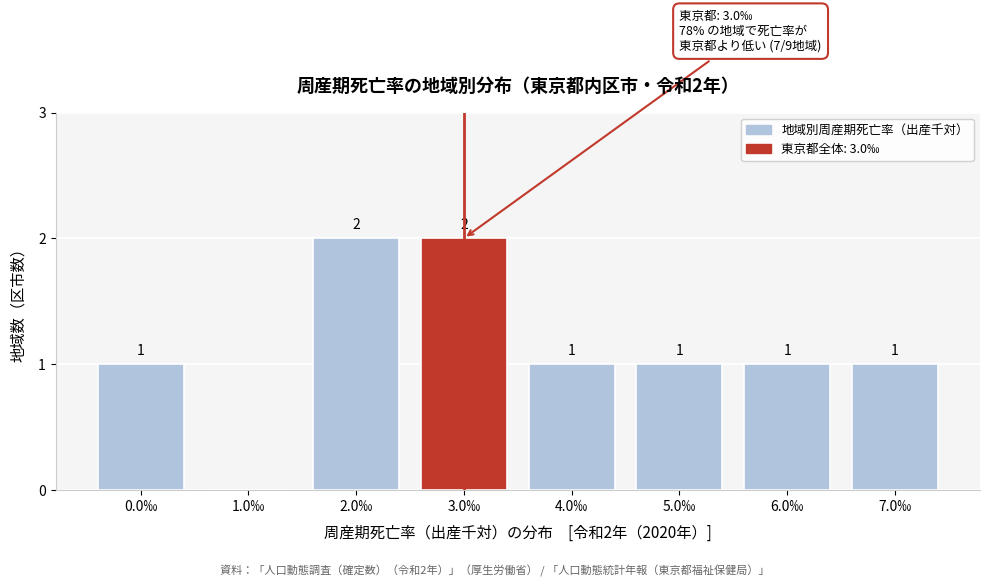

Reading left to right, list all the values displayed in this chart.

0.0‰=1	1.0‰=0	2.0‰=2	3.0‰=2	4.0‰=1	5.0‰=1	6.0‰=1	7.0‰=1